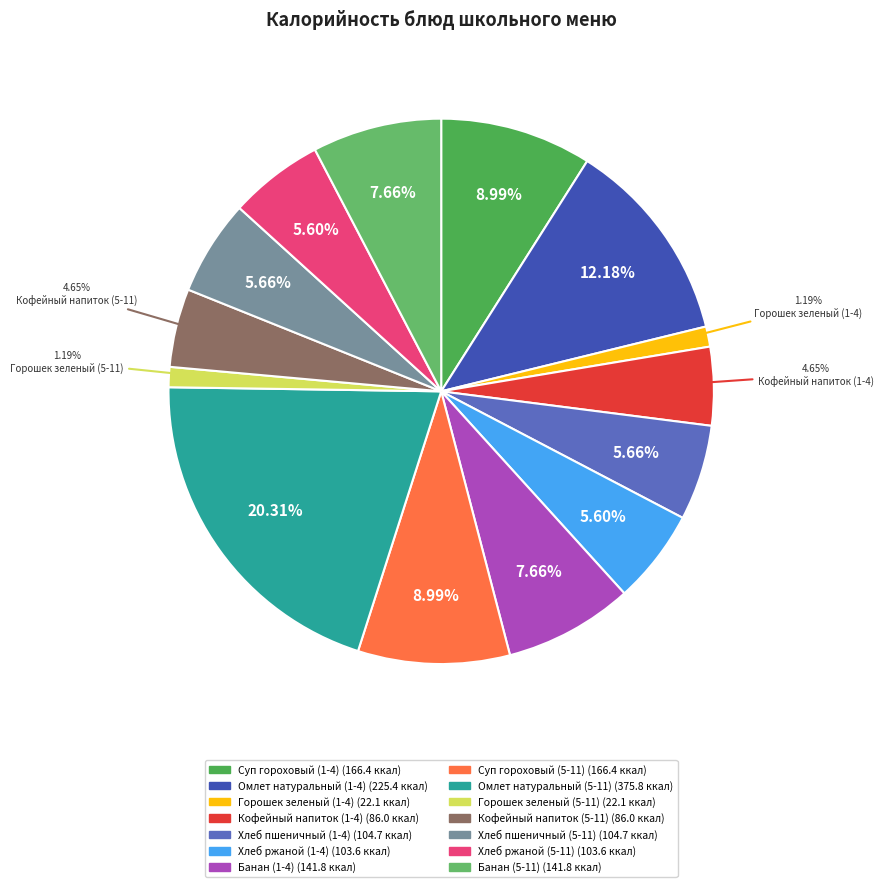

To the nearest percent, what percentage of the pie is Хлеб ржаной (5-11)?

6%